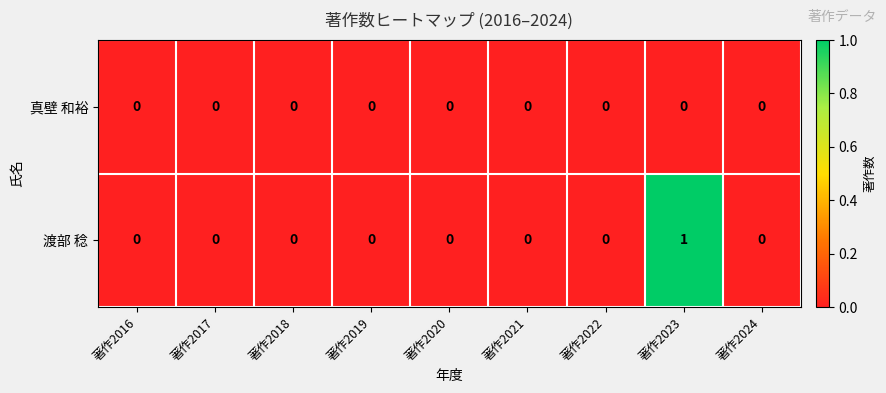

Which series has the largest total across all categories?

渡部 稔